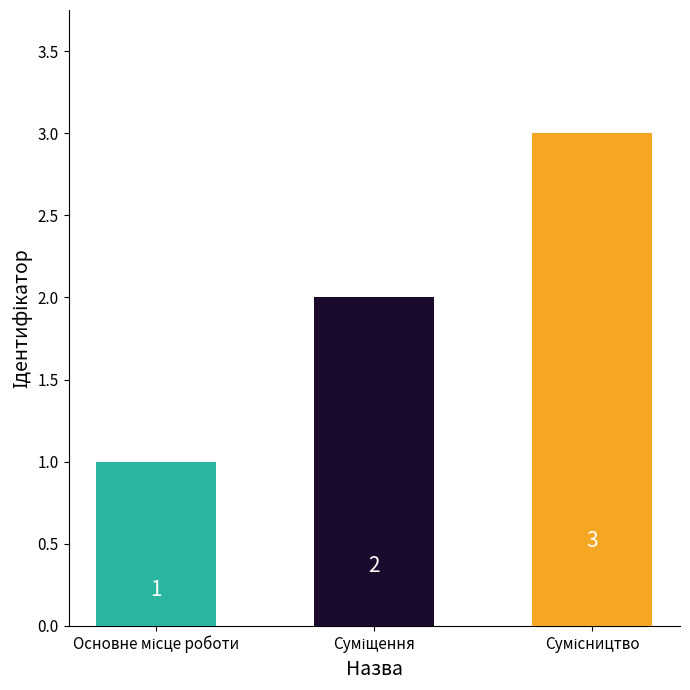

What is the value of the 1st bar from the left?

1